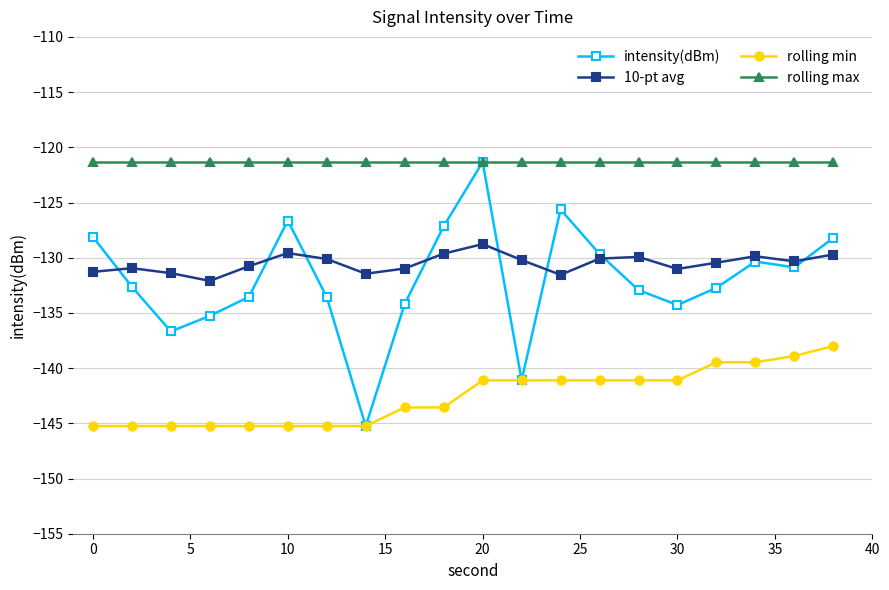

True or false: 10-pt avg and rolling max cross at least once.

False